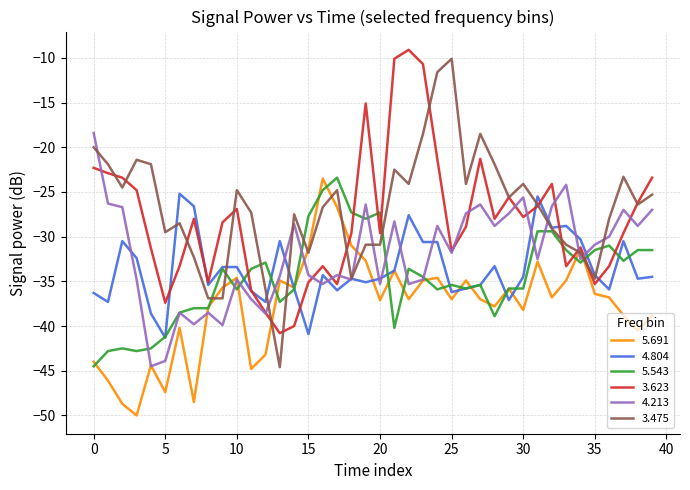

Which series has the widest spread of values?

3.475